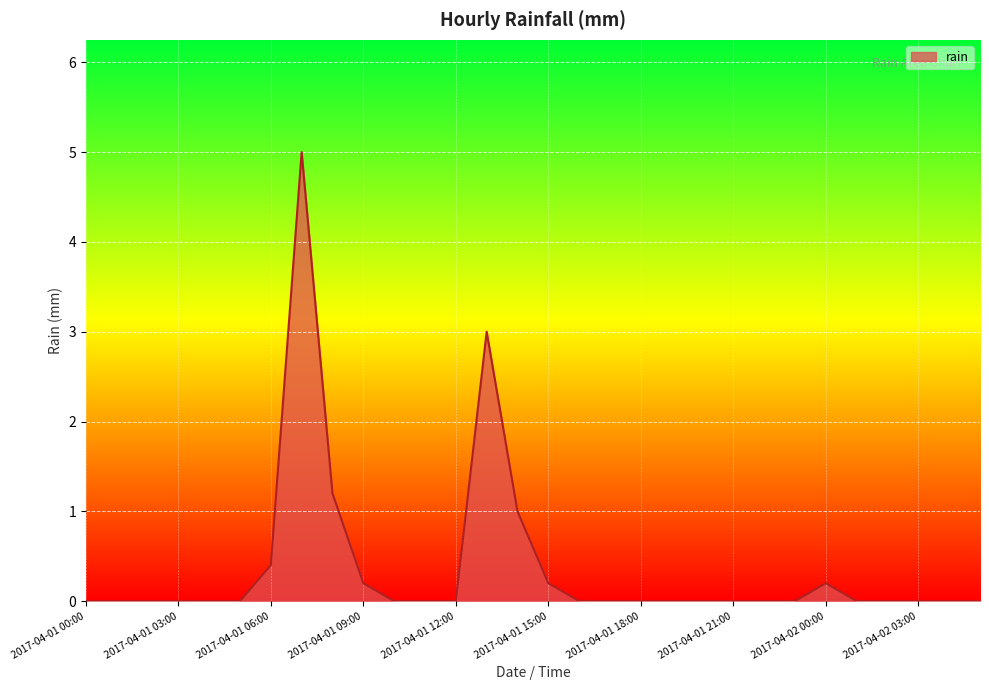

What is the greatest value displayed?

5.0